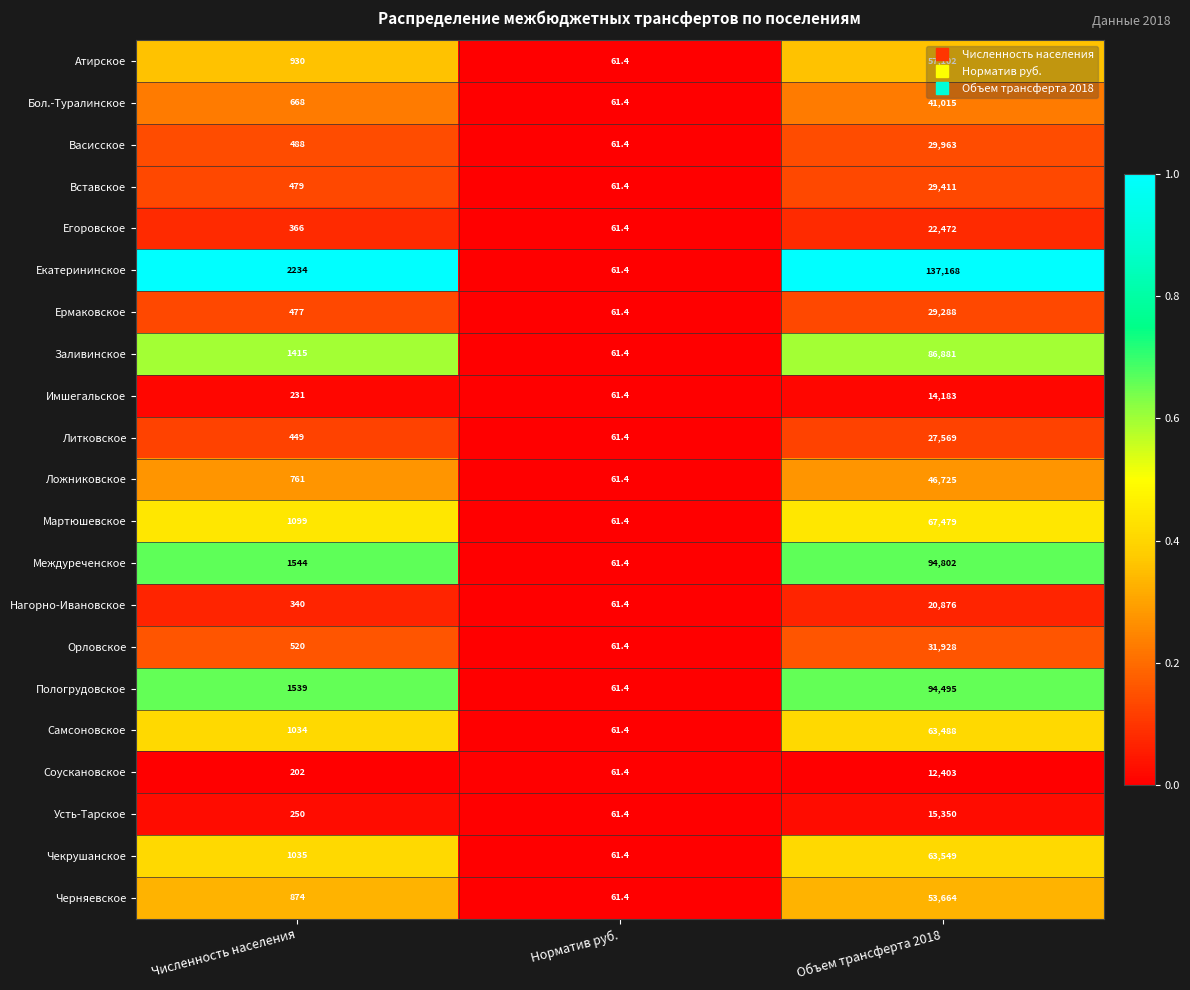

Which series has the largest total across all categories?

Екатерининское